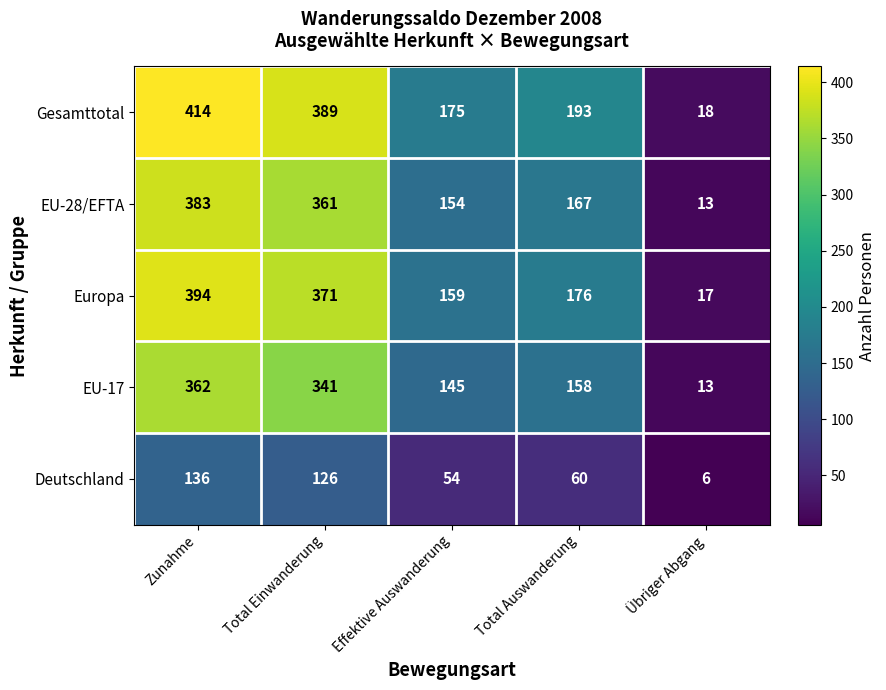

What is the minimum value for EU-17?

13